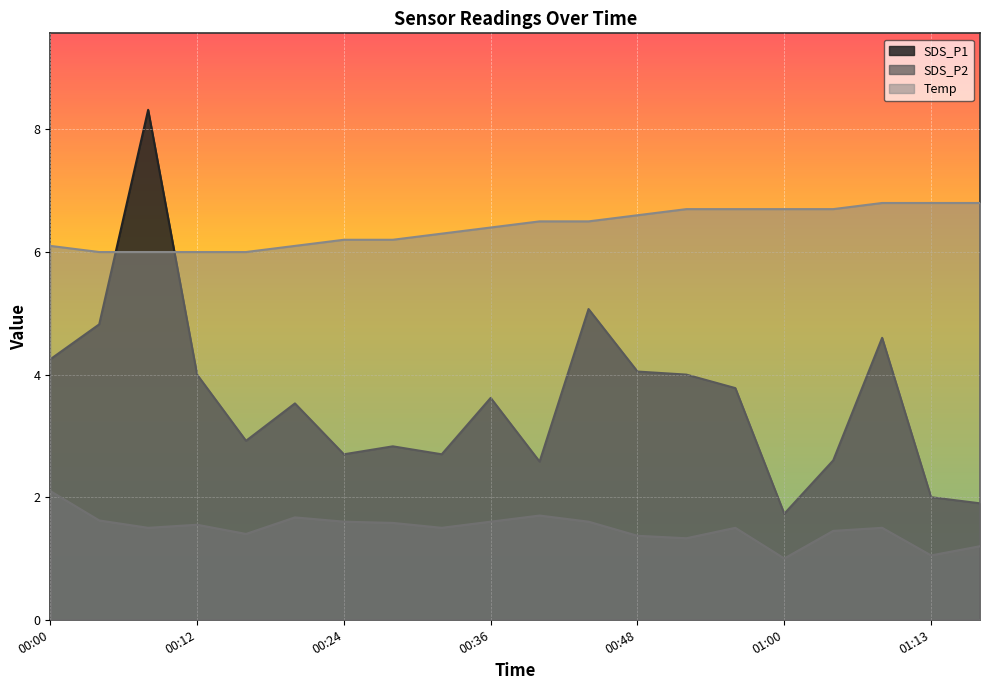

Is it true that Temp equals 6.2 at 00:28?

True